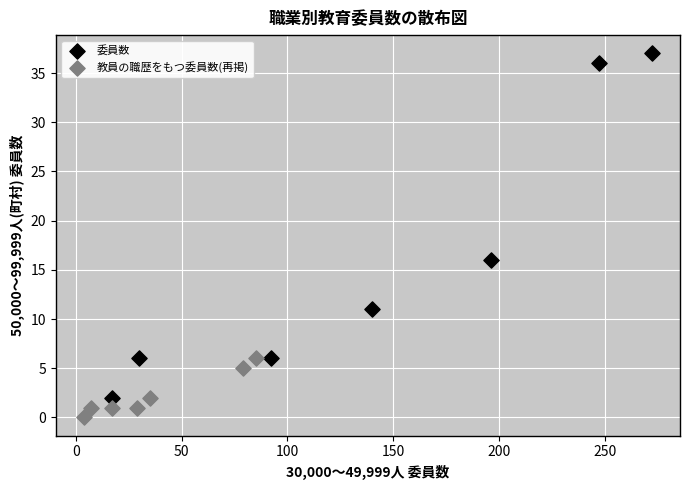

Which series contains the highest Y value?

委員数